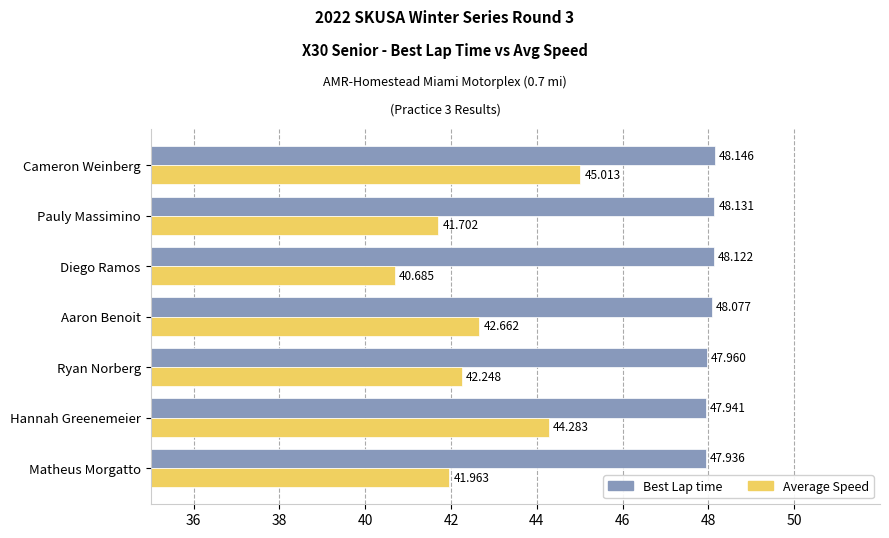

Which series has the largest total across all categories?

Best Lap time